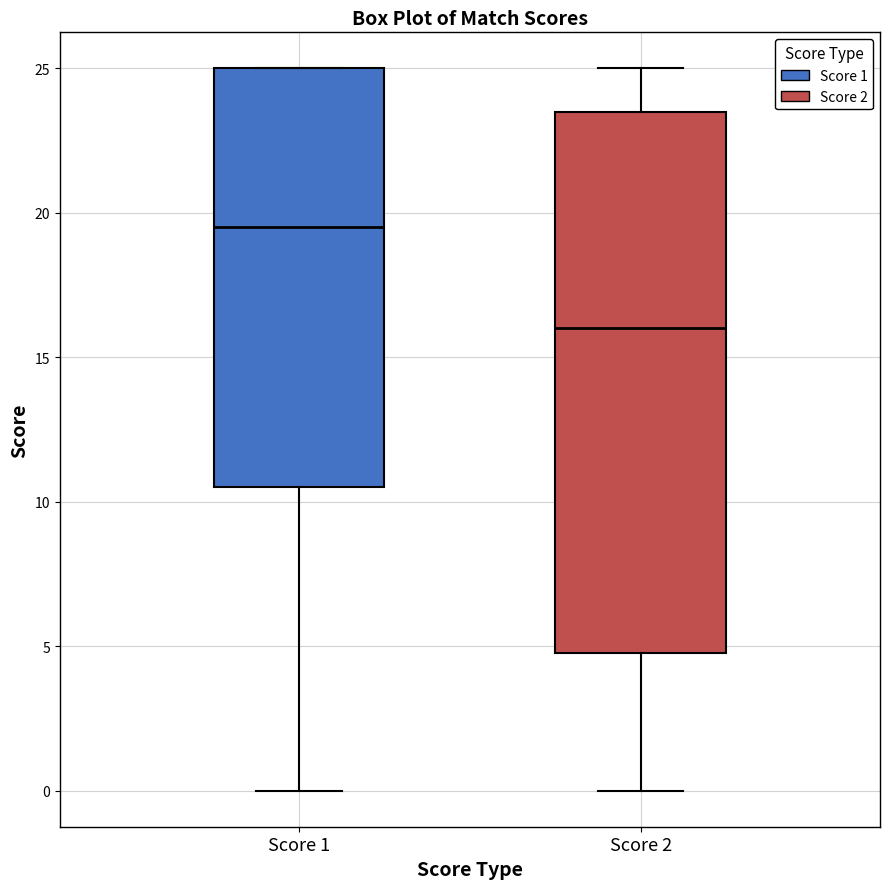

Where does the upper whisker of the box for Score 2 end on the y-axis? The values are not printed on the chart, so give them approximately, as read against the axis.

25.0